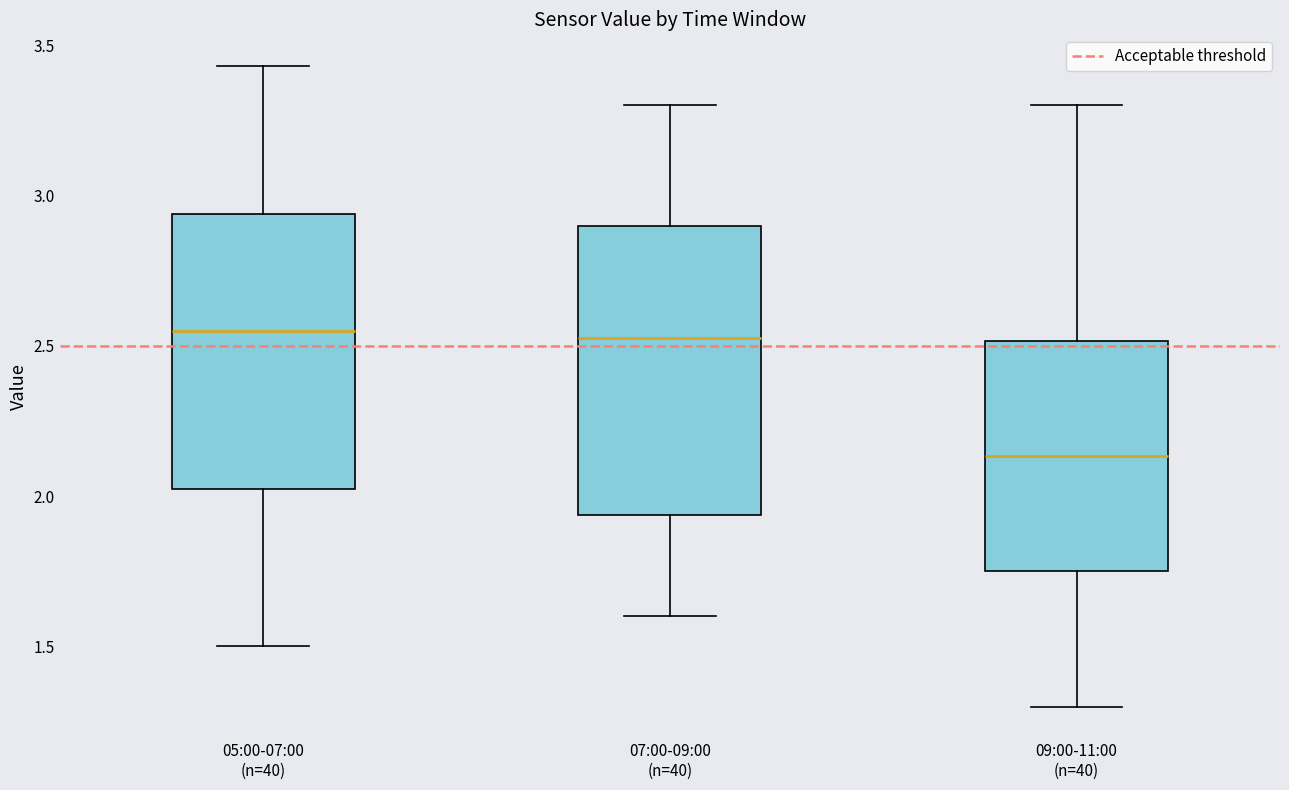

Reading left to right, read every box against the y-axis: the position of its median line, the range the box covers, and the ends of its whiskers. The values are not printed on the chart, so give them approximately, as read against the axis.

05:00-07:00 (n=40): median 2.55, box 2.00 to 2.95, whiskers 1.50 to 3.45
07:00-09:00 (n=40): median 2.55, box 1.95 to 2.90, whiskers 1.60 to 3.30
09:00-11:00 (n=40): median 2.15, box 1.75 to 2.50, whiskers 1.30 to 3.30